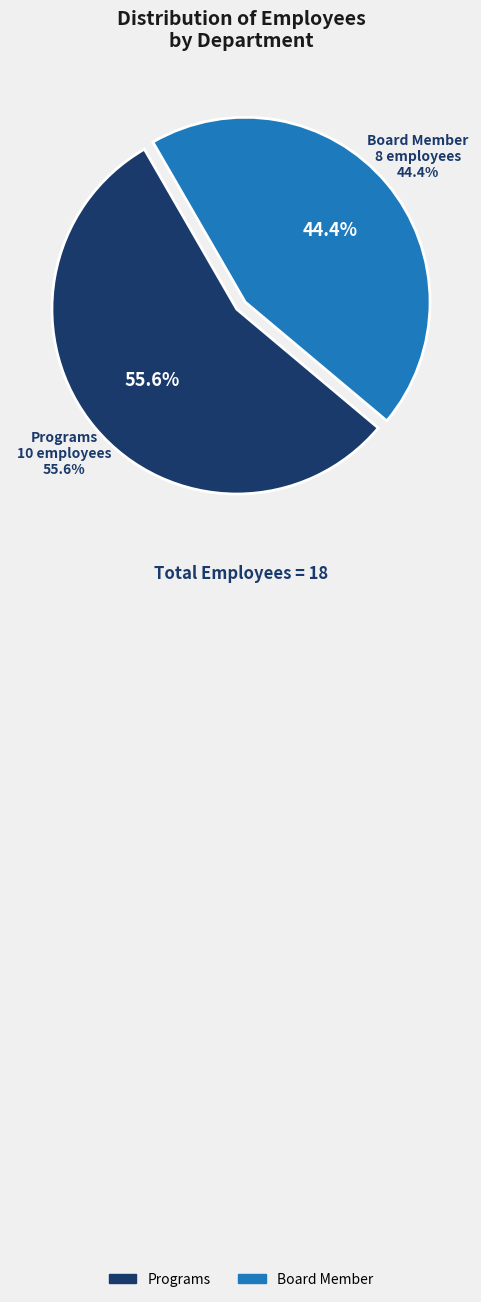

Does any single category account for the majority?

Yes